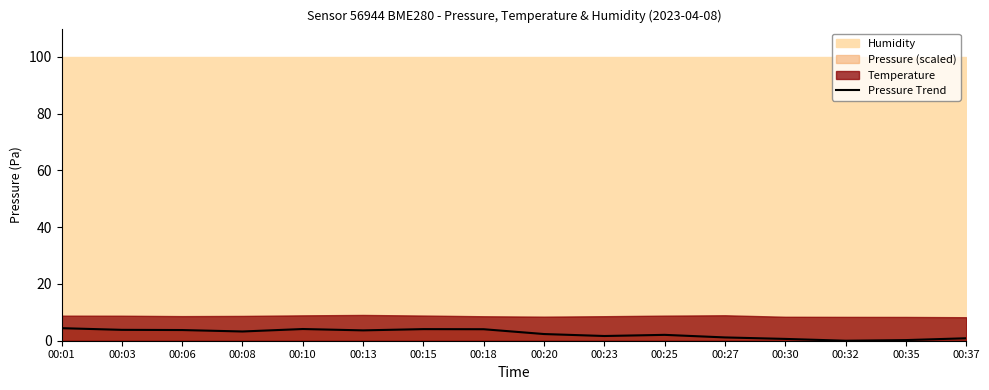

Reading left to right, extract all data points from this chart.

00:01=4.4	00:03=3.8	00:06=3.8	00:08=3.3	00:10=4.1	00:13=3.6	00:15=4.1	00:18=4.0	00:20=2.4	00:23=1.7	00:25=2.1	00:27=1.2	00:30=0.6	00:32=0.0	00:35=0.2	00:37=0.9